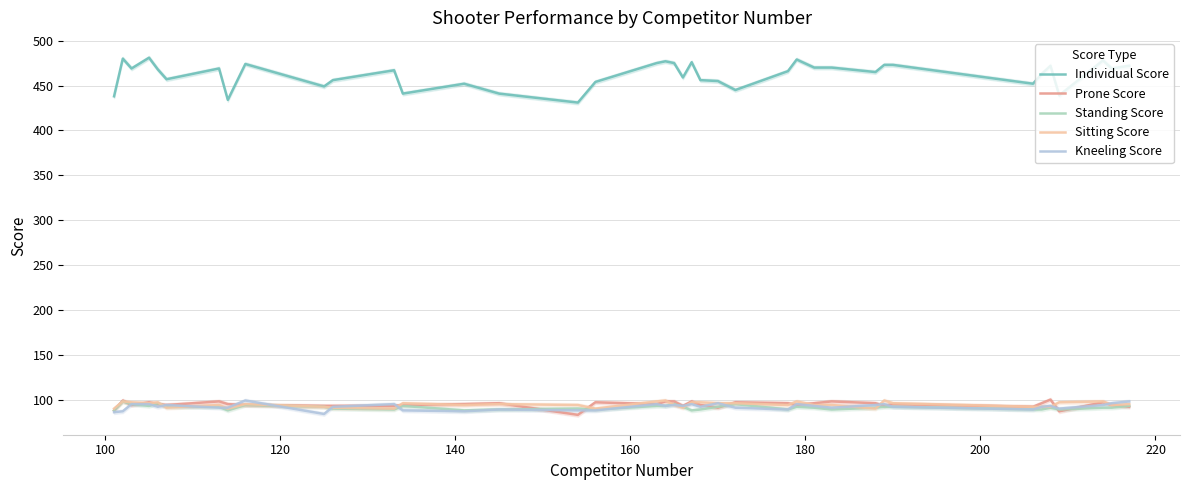

How many data points in Individual Score are above 467?

19